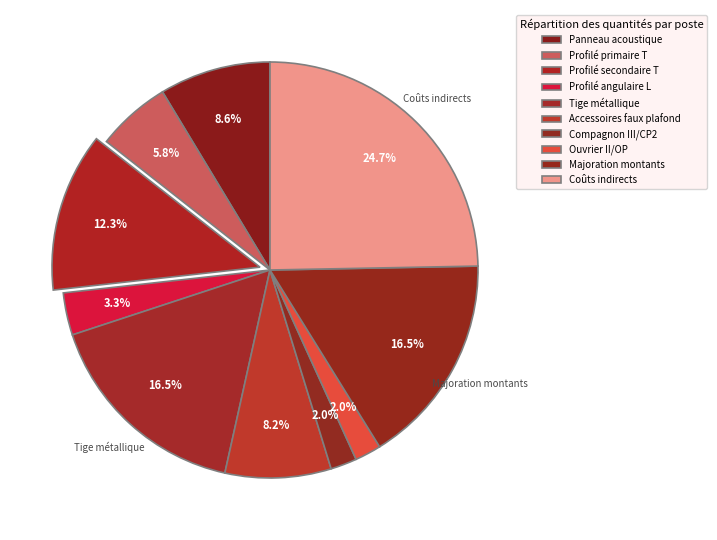

True or false: Accessoires faux plafond accounts for 8% of the total.

True